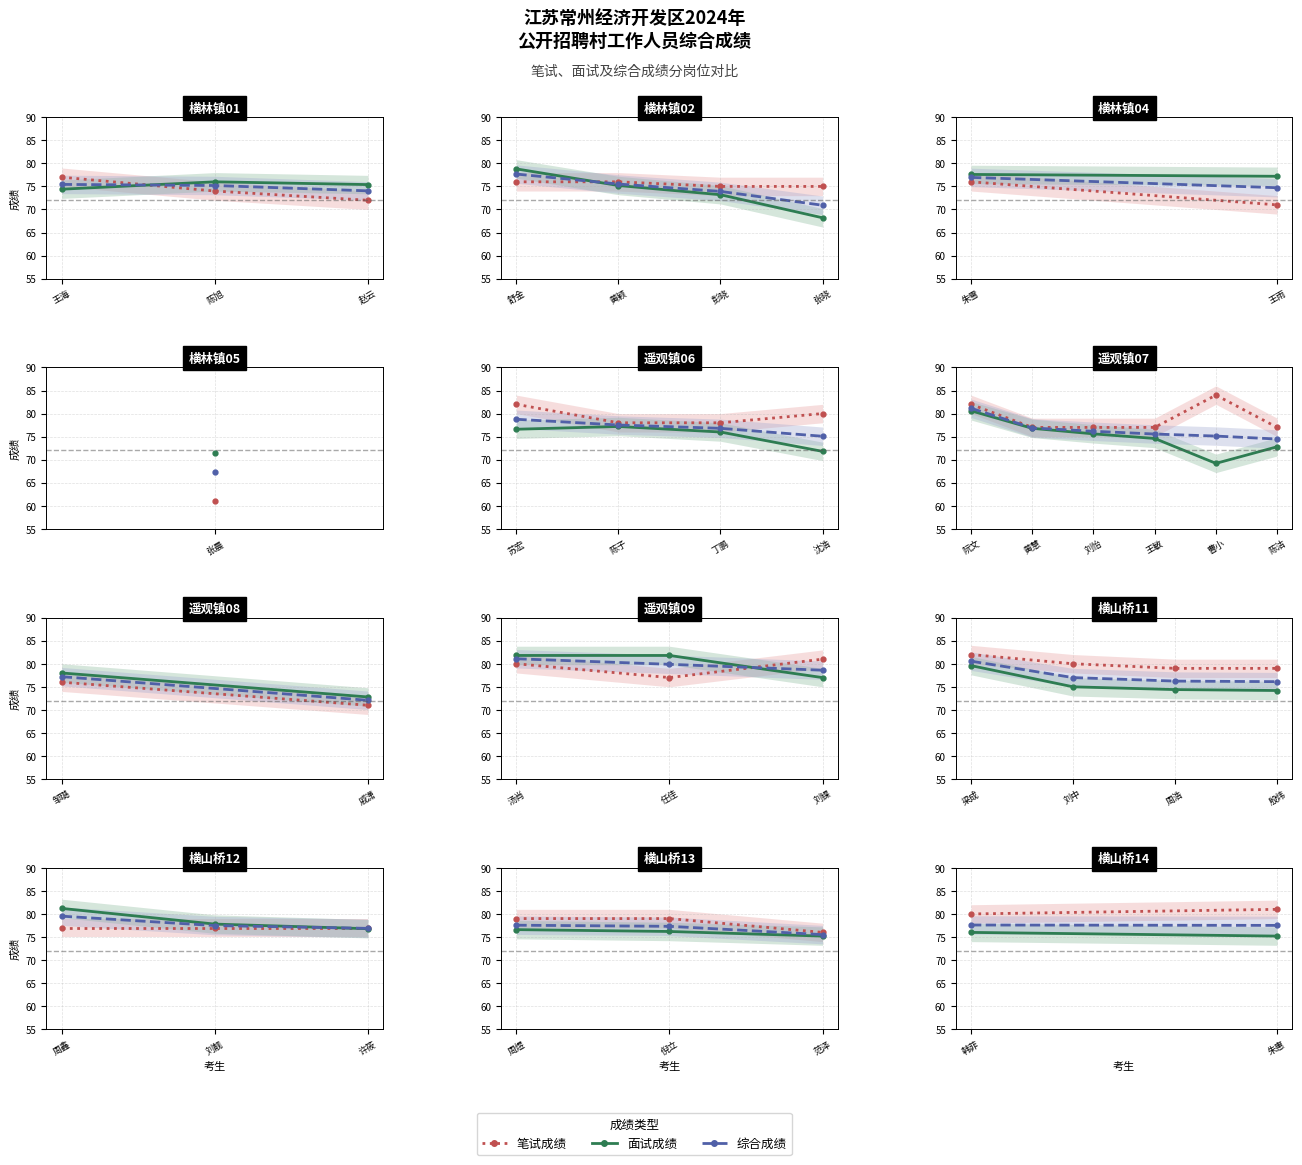

True or false: 笔试成绩 has a value of 109.7 at 朱惠.

False